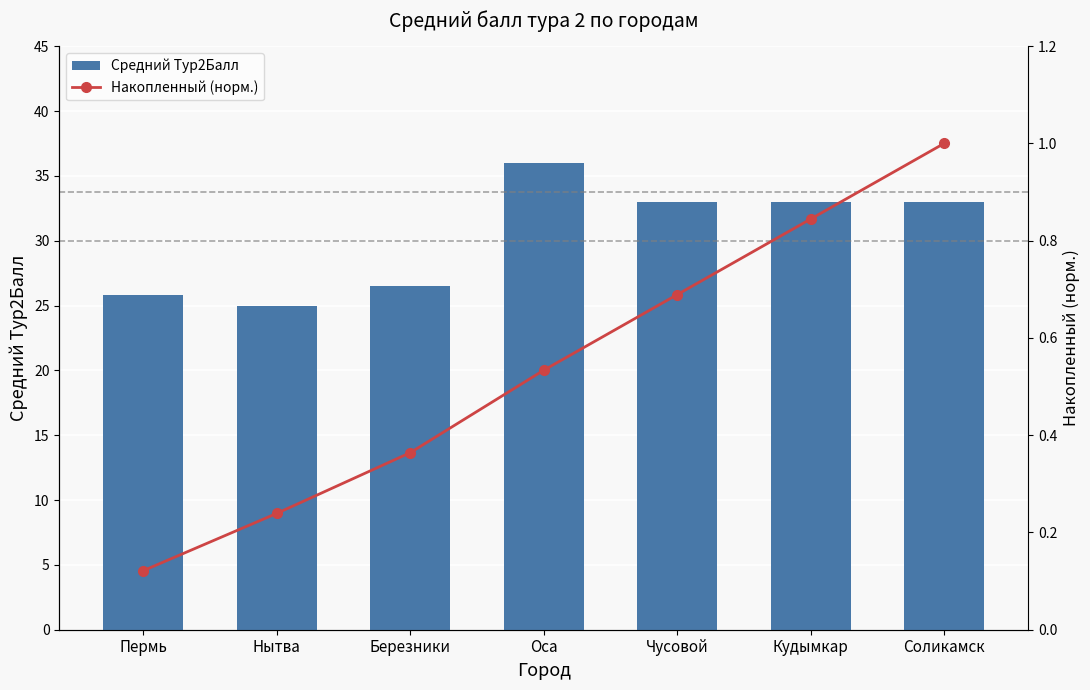

Which series has the largest total across all categories?

Средний Тур2Балл